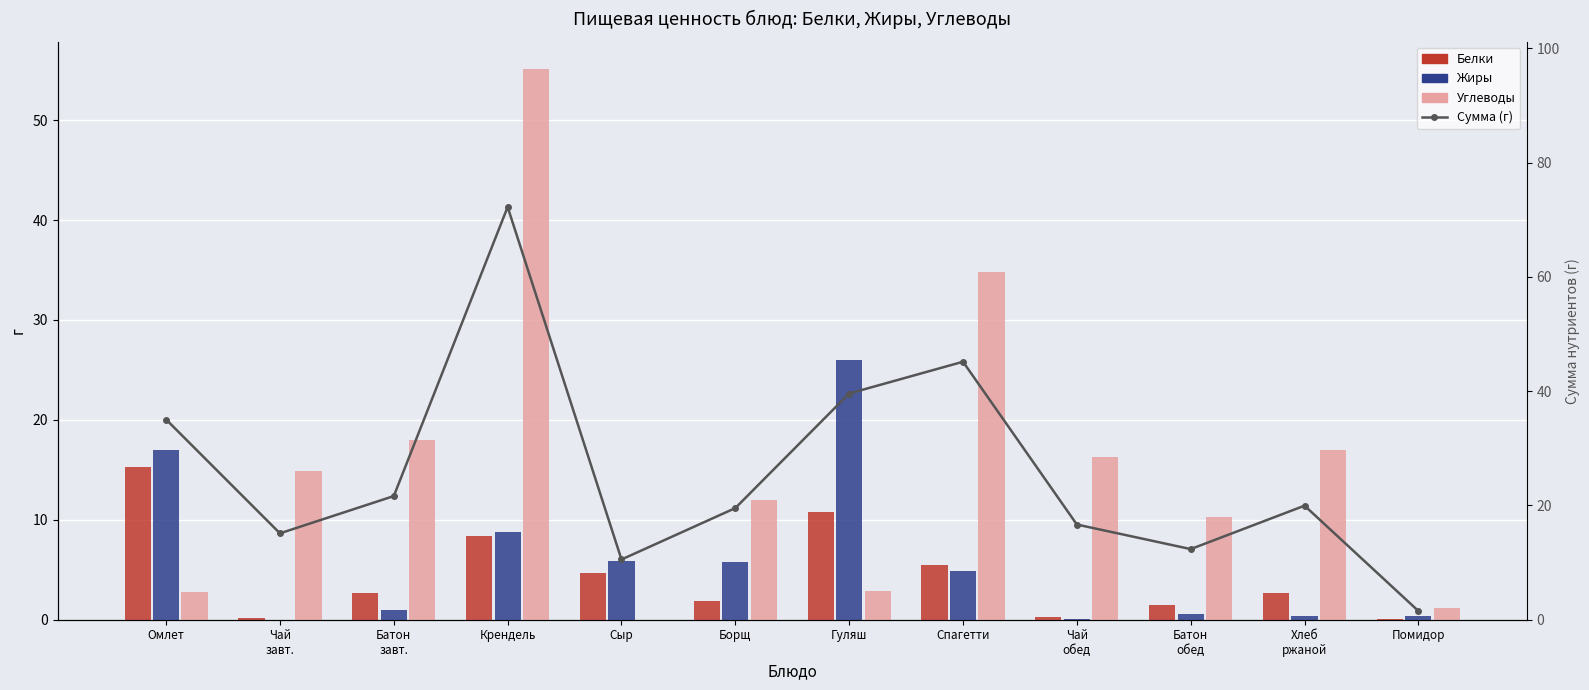

What is the difference between the highest and lowest values at Омлет?

32.3